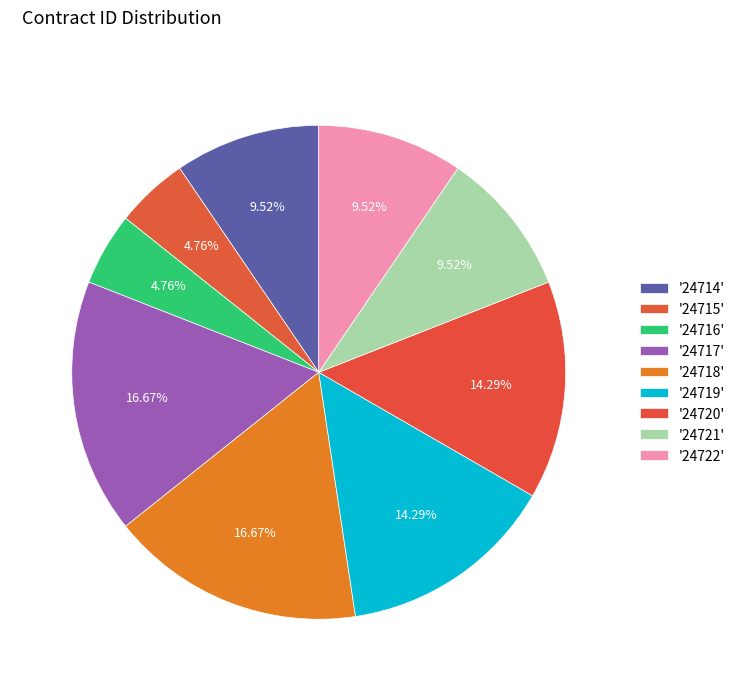

Count the number of slices in the pie.

9